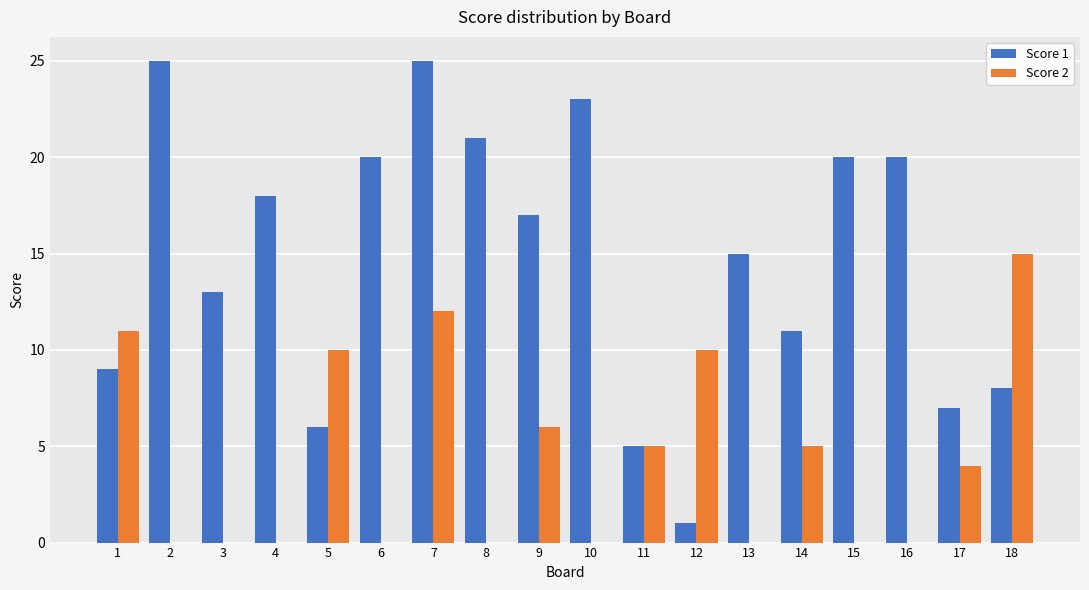

Which series has the largest total across all categories?

Score 1